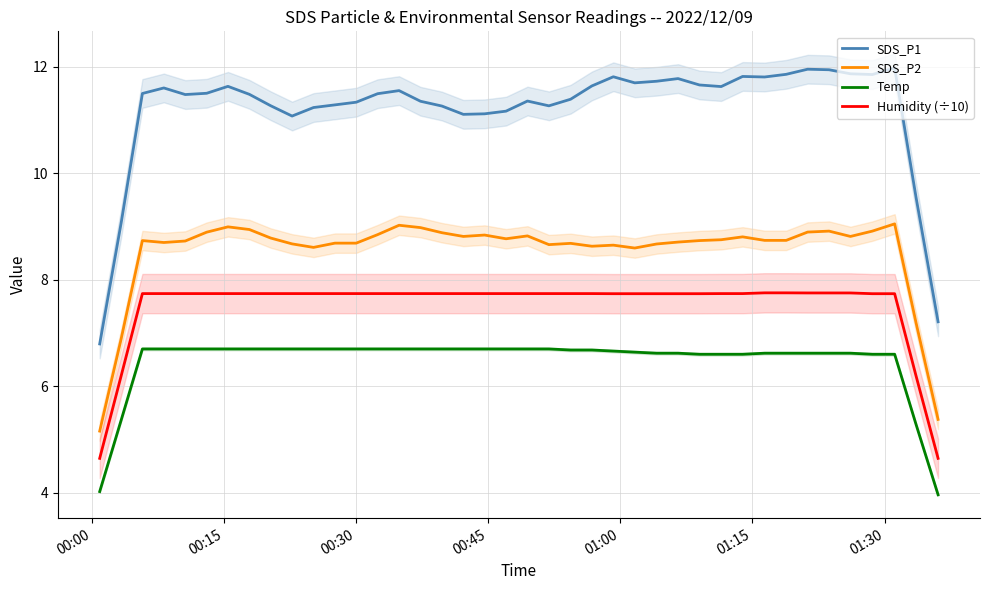

What is the difference between the second highest and minimum values in the SDS_P2 series?

3.9